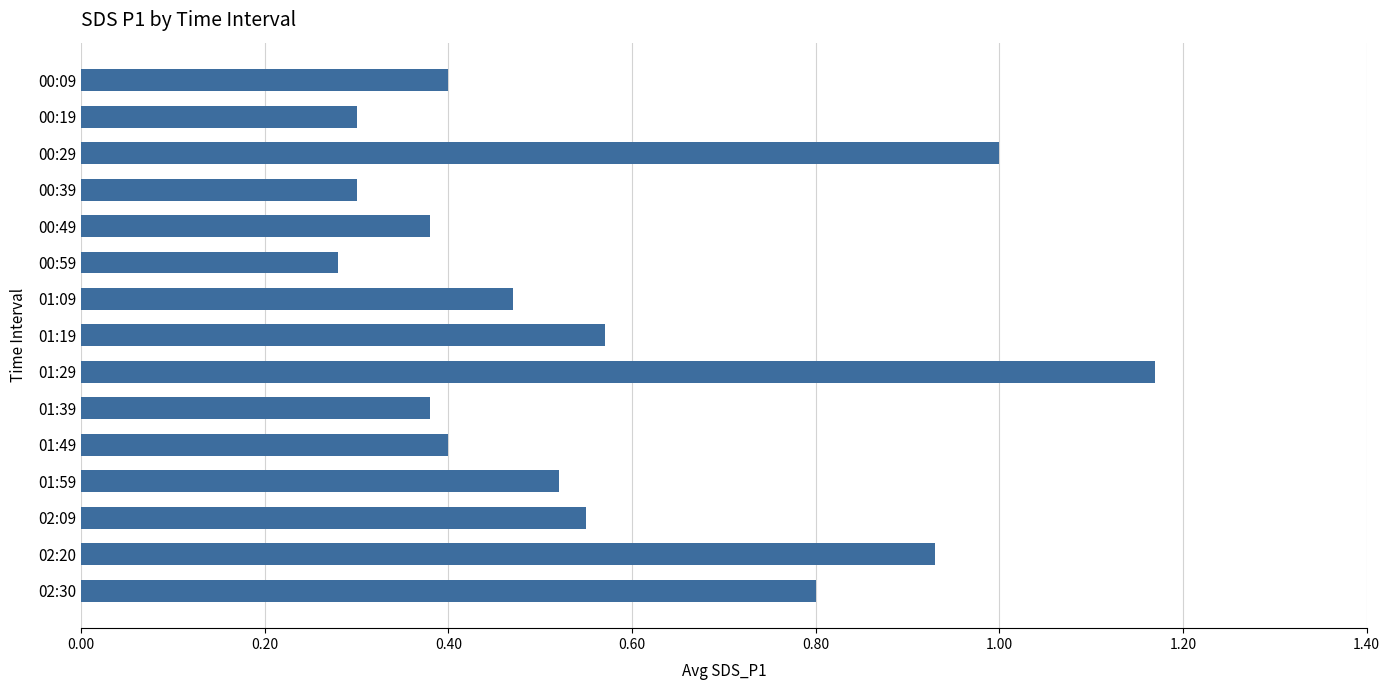

The chart shows a value of 0.3 at 00:19. True or false?

True